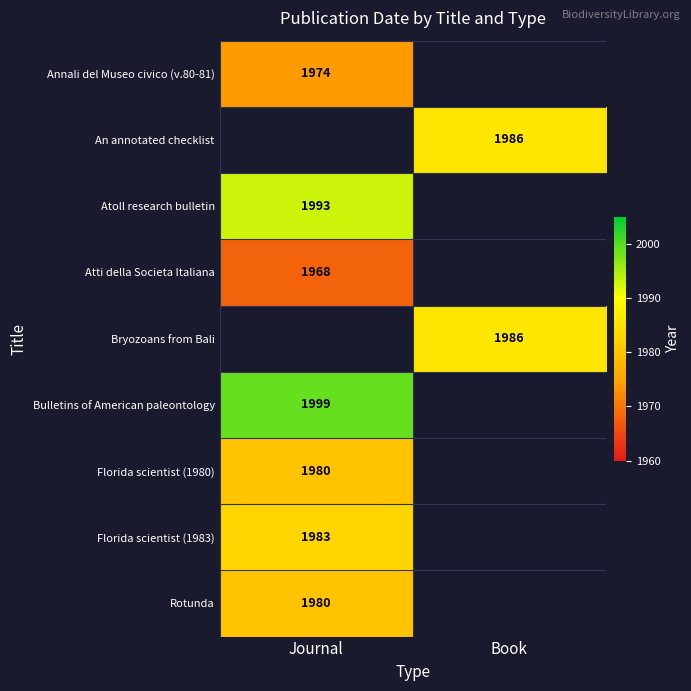

True or false: An annotated checklist has a value of 558 at Book.

False